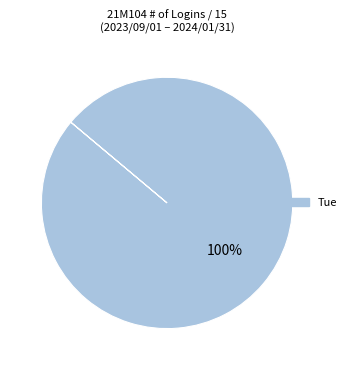

Count the number of slices in the pie.

1